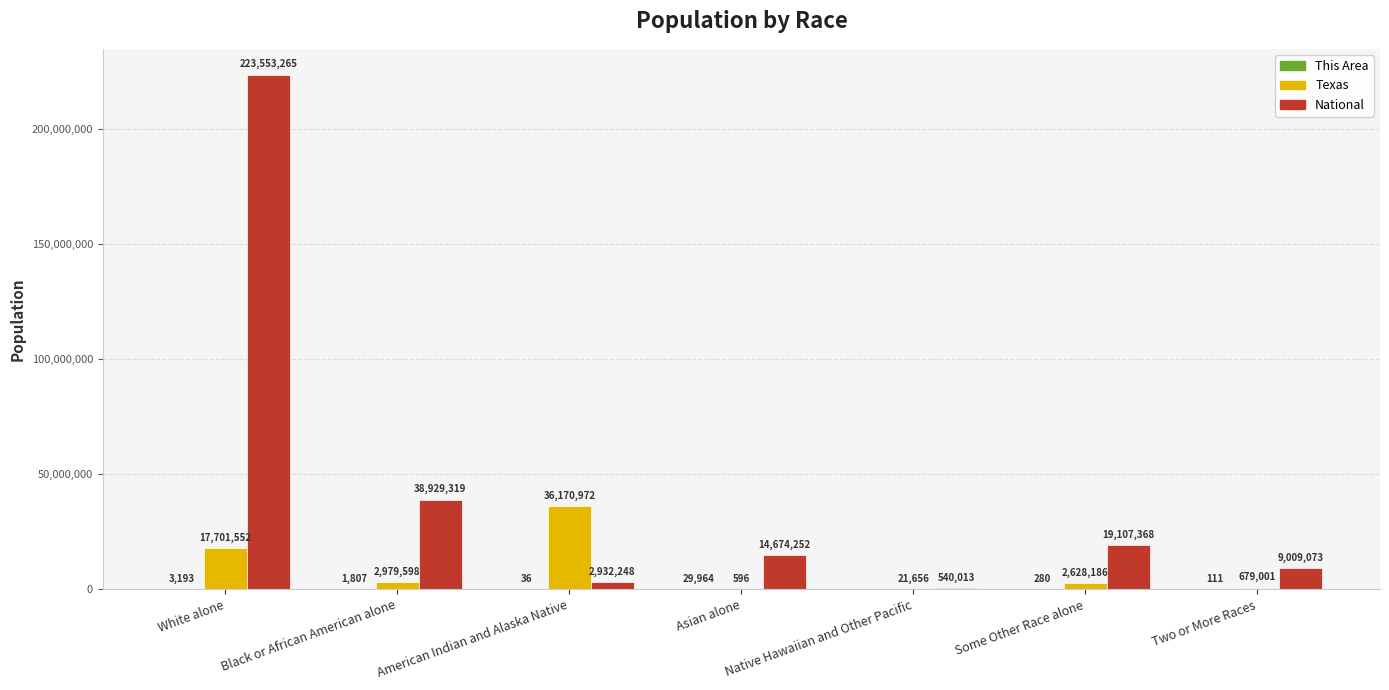

Which series has the largest total across all categories?

National